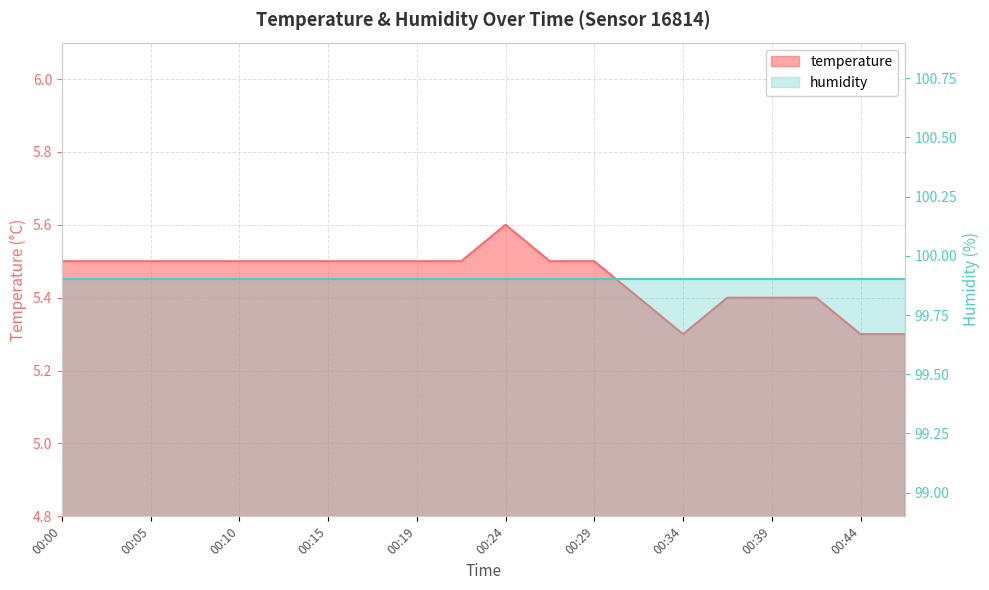

What is the greatest value displayed?

5.6